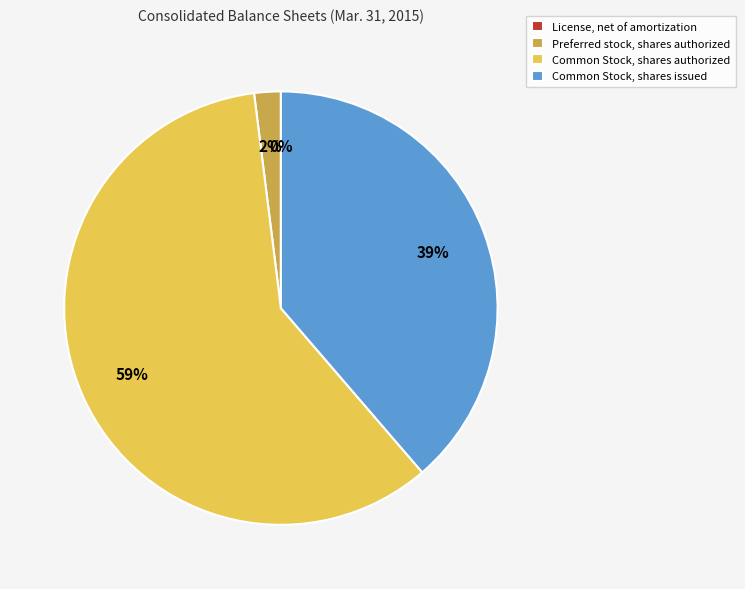

To the nearest percent, what is the average slice percentage?

25%